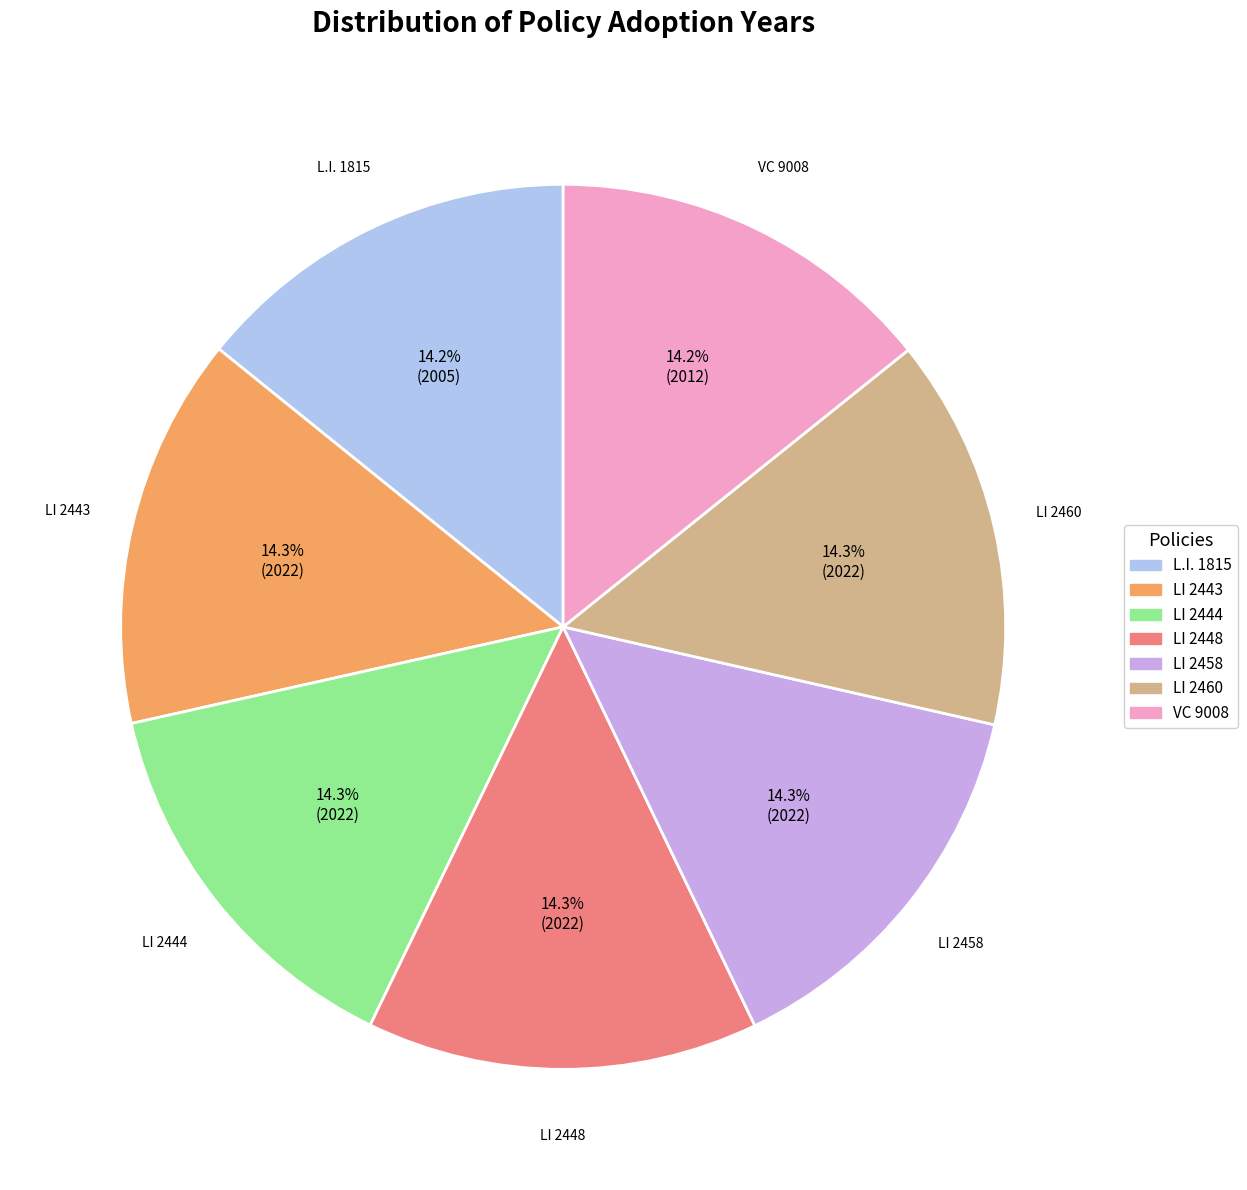

To the nearest percent, what portion does LI 2448 represent?

14%